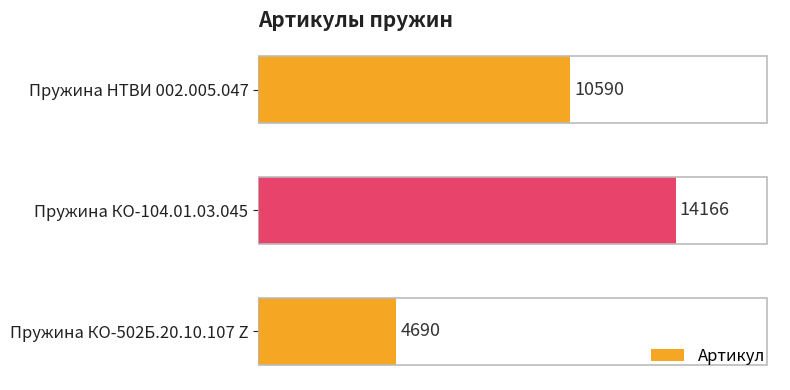

Reading top to bottom, list all the values displayed in this chart.

Пружина НТВИ 002.005.047=10590	Пружина КО-104.01.03.045=14166	Пружина КО-502Б.20.10.107 Z=4690